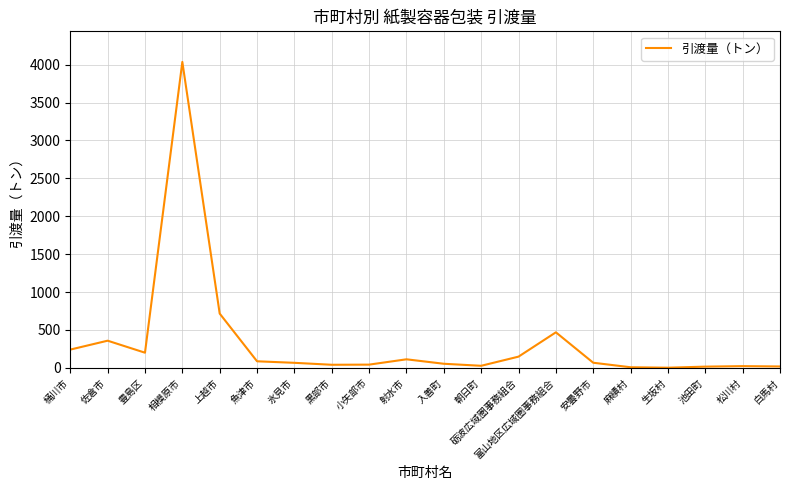

What is the ratio of the value at 白馬村 to the value at 安曇野市?

0.3